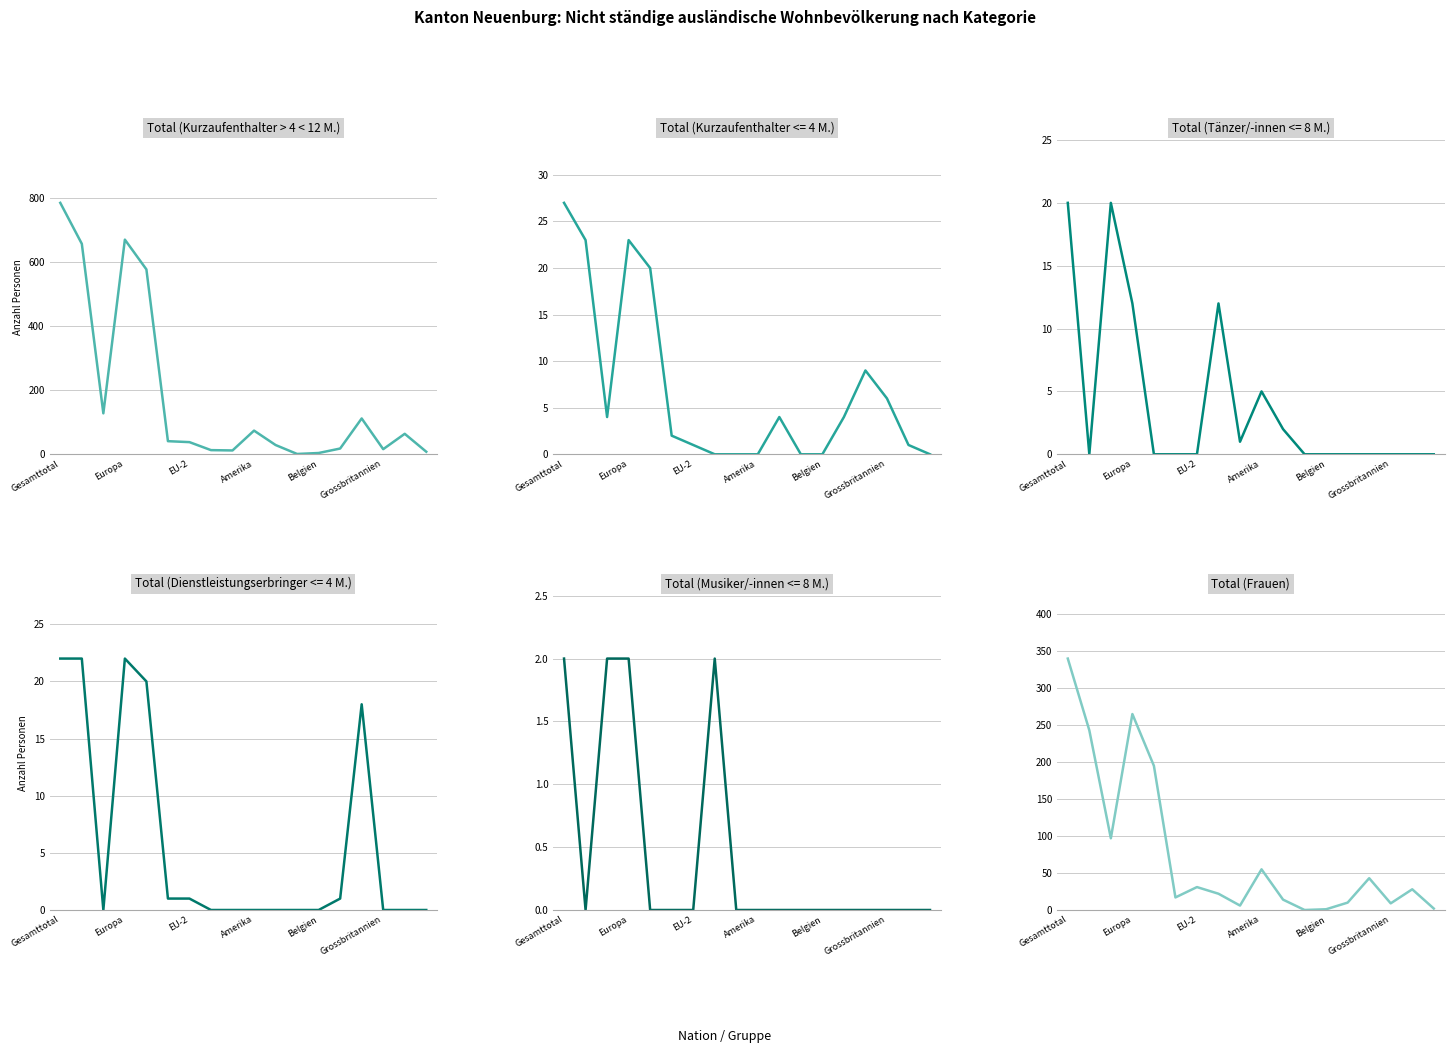

What is the total value across all series at 7?

35